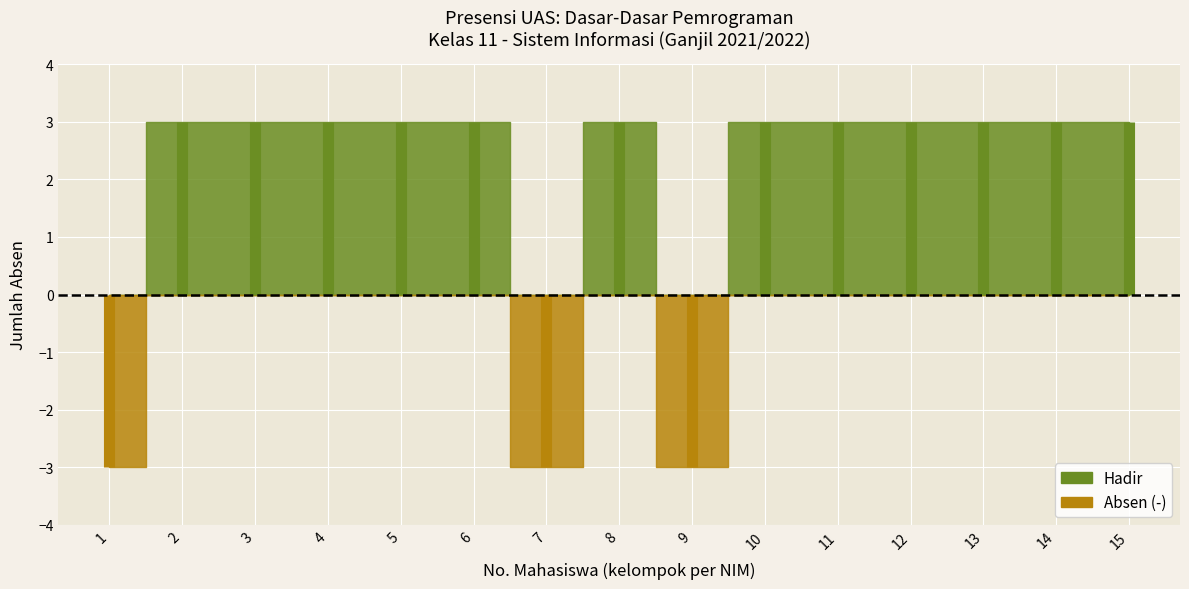

How many times do Hadir and Absen (-) cross each other?

5